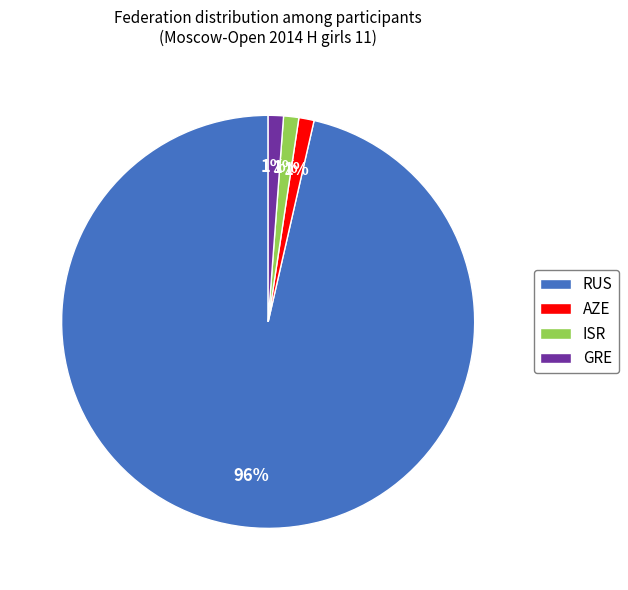

Do ISR and RUS together represent more than half of the pie?

Yes